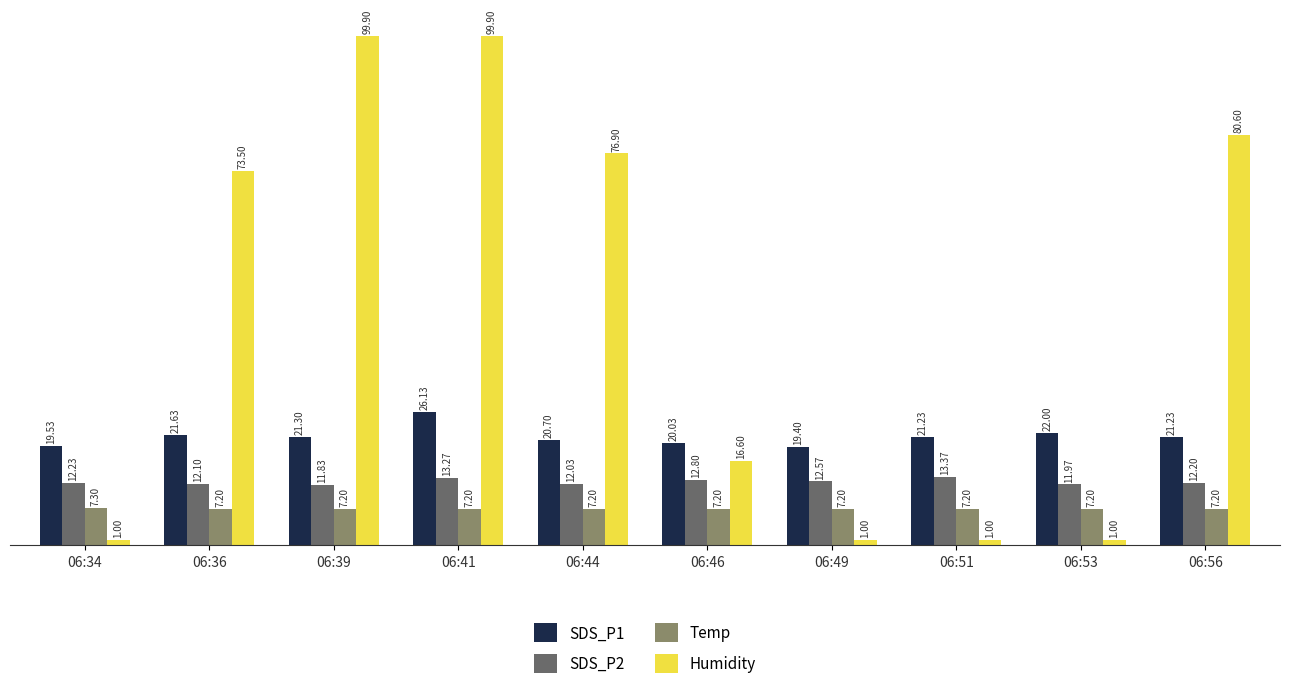

What is the difference between the second highest and minimum values in the SDS_P2 series?

1.4